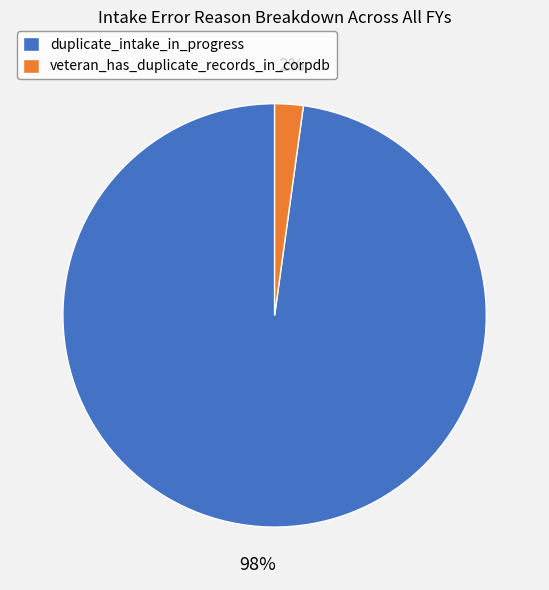

To the nearest percent, what is the combined percentage of veteran_has_duplicate_records_in_corpdb and duplicate_intake_in_progress?

100%